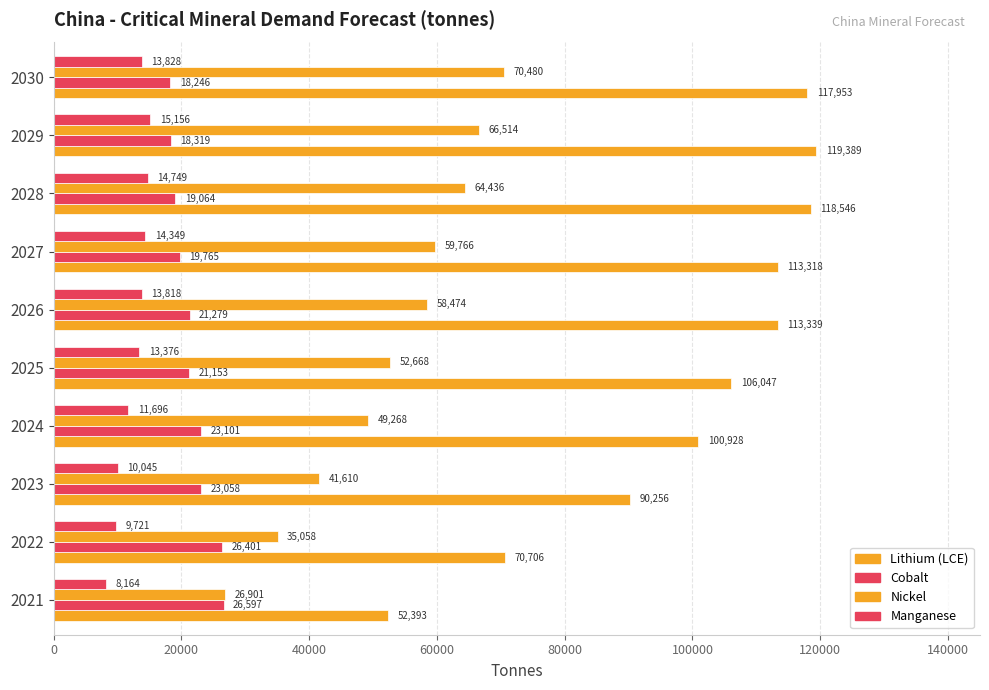

What is the minimum value shown in the chart?

8163.6